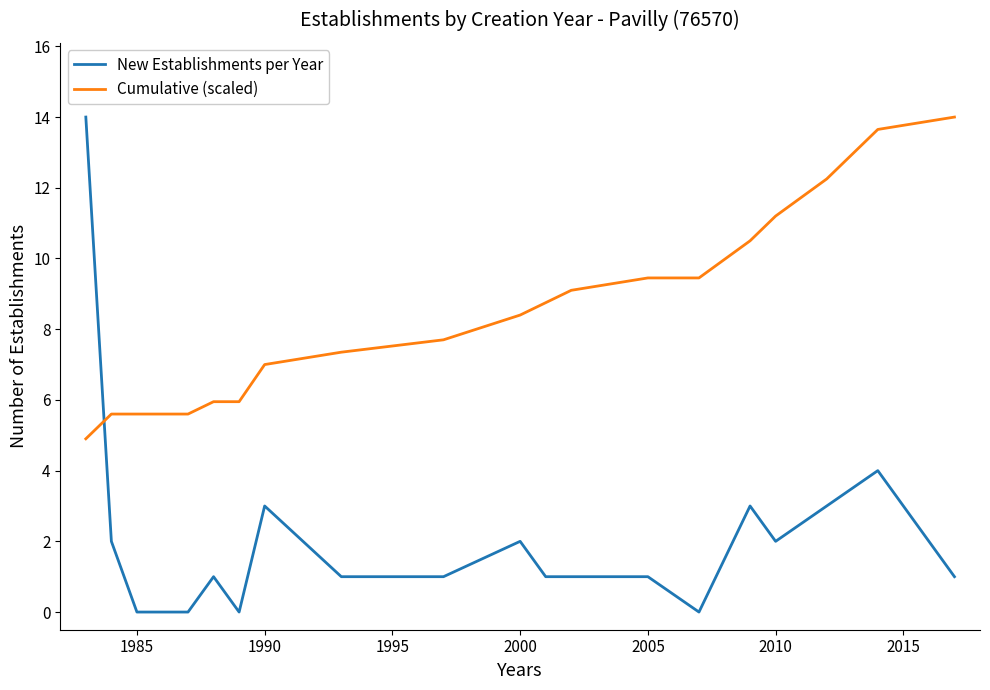

After their last crossing, which series has the higher values: New Establishments per Year or Cumulative (scaled)?

Cumulative (scaled)